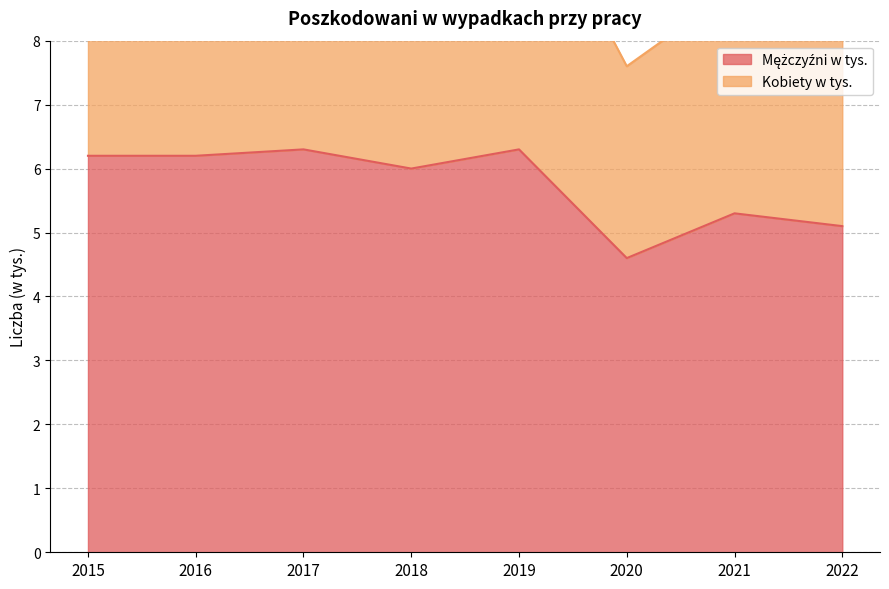

True or false: Kobiety w tys. and Mężczyźni w tys. intersect in this chart.

False